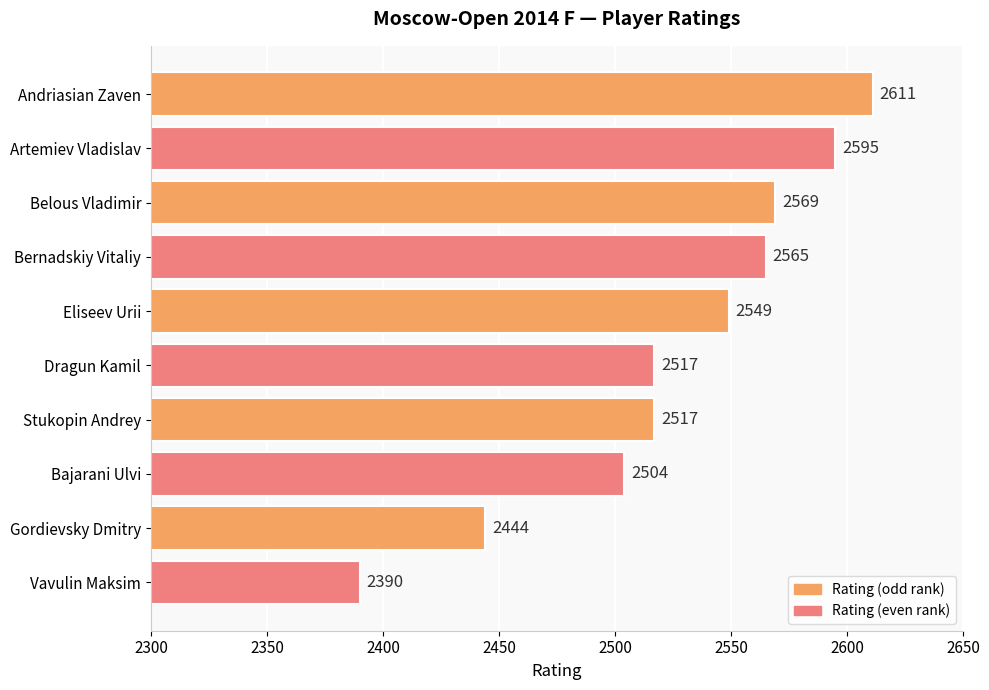

Count the number of categories in the chart.

10